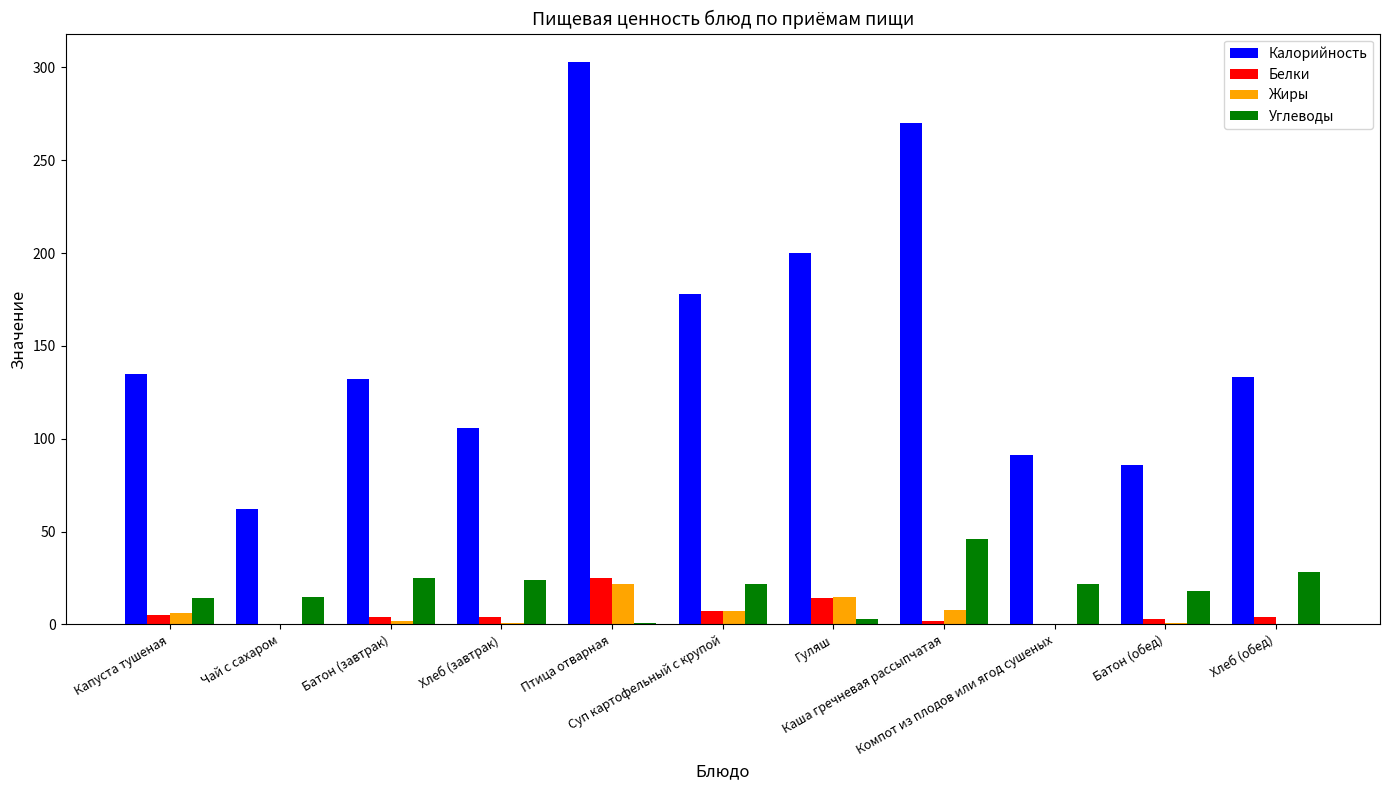

What is the highest value of the Жиры series?

22.0